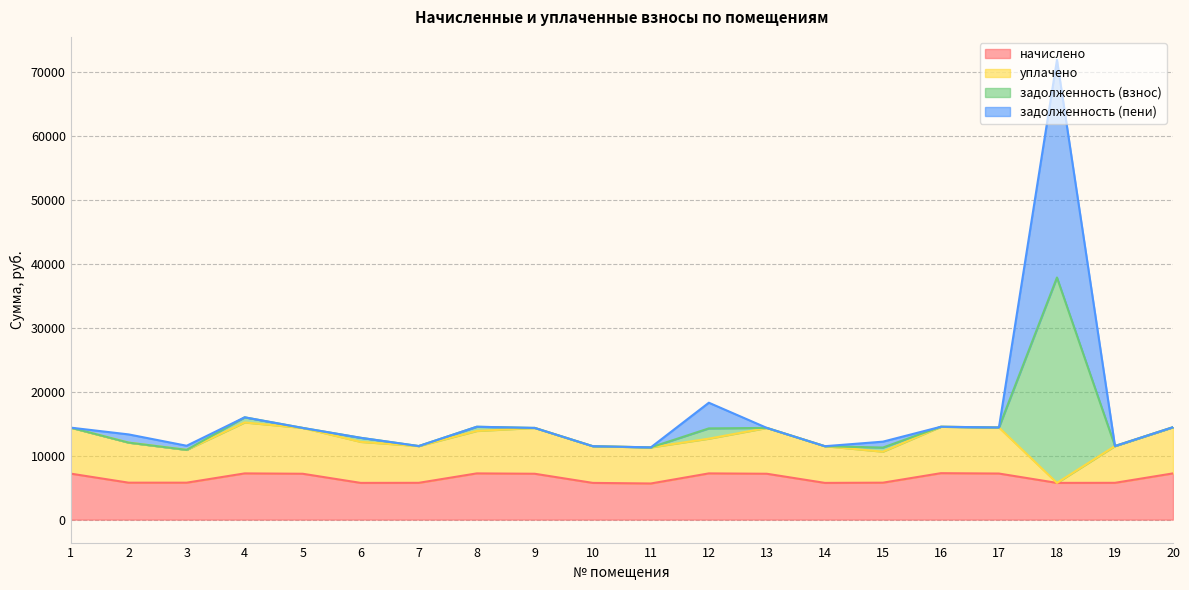

What is the total value across all series at 17?

14400.0